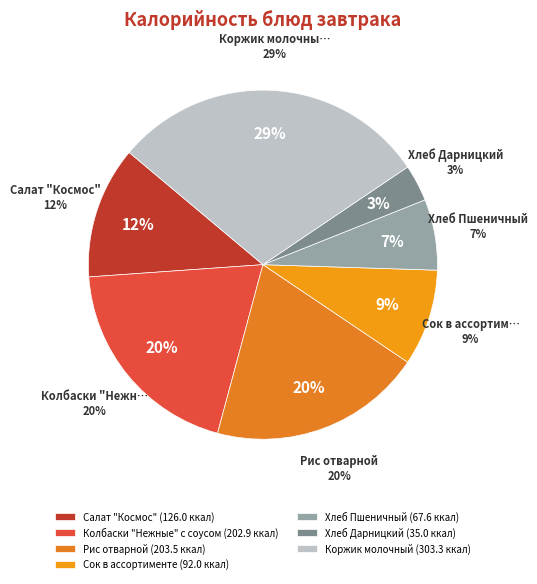

Which slice is the largest?

Коржик молочный